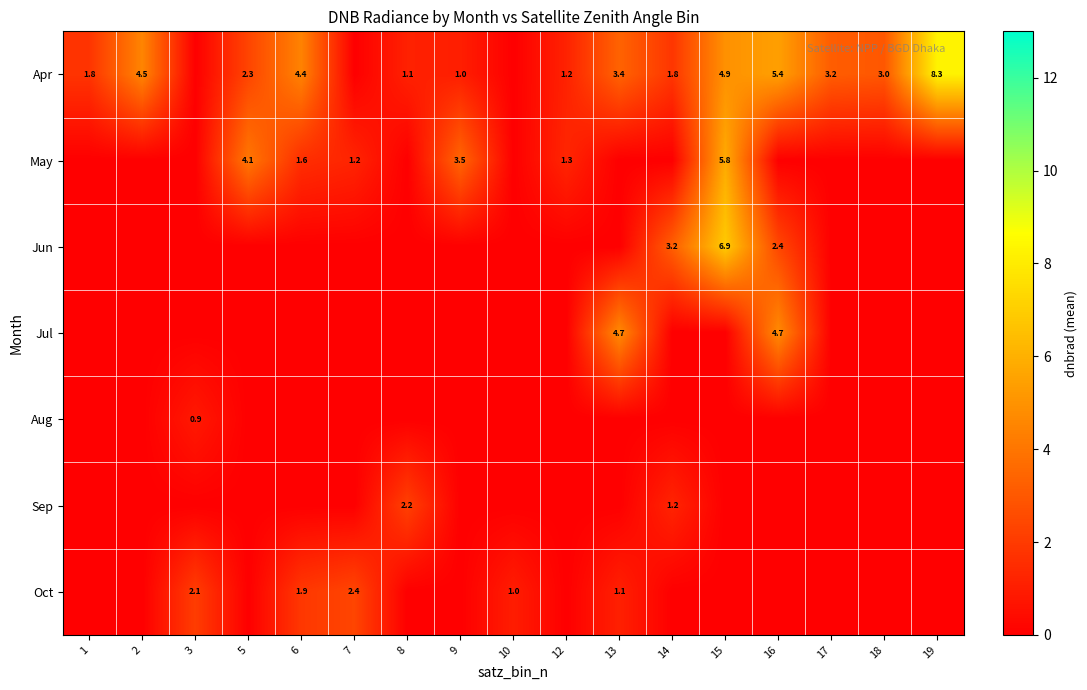

The Sep series shows -1.2 at 16. True or false?

False